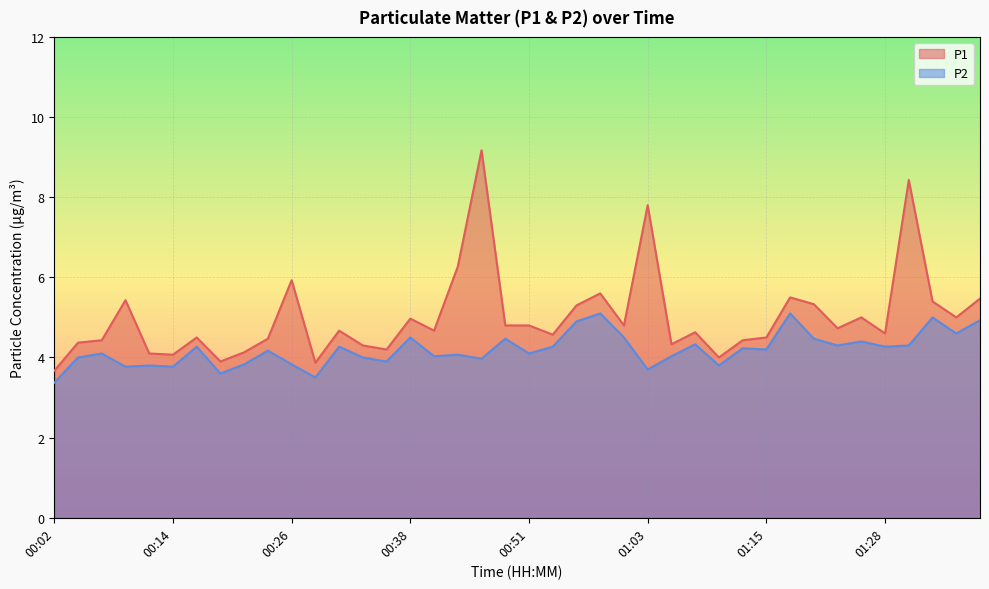

What value does the P1 series have at 00:36?

4.2